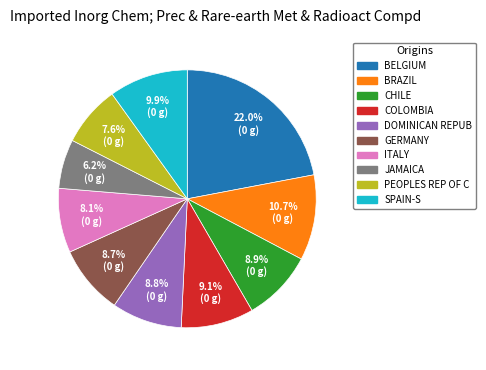

Is there any slice that represents more than half of the pie?

No